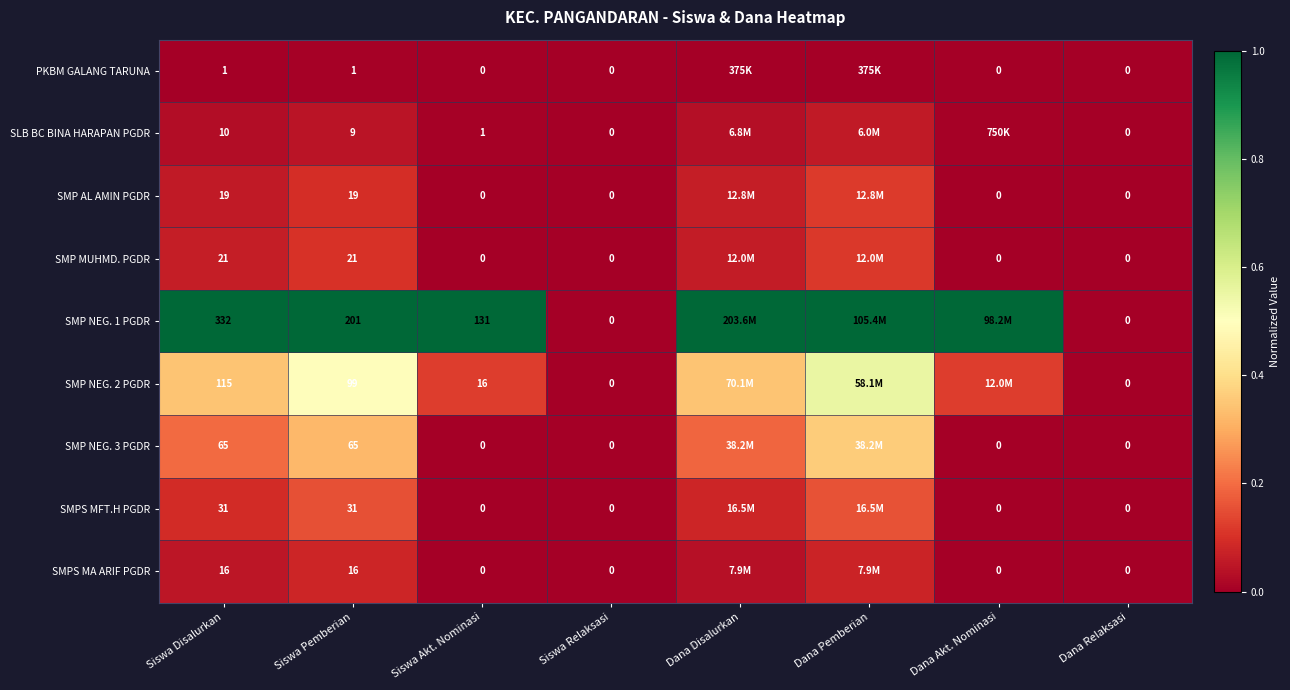

At how many categories does at least one series exceed 0?

6